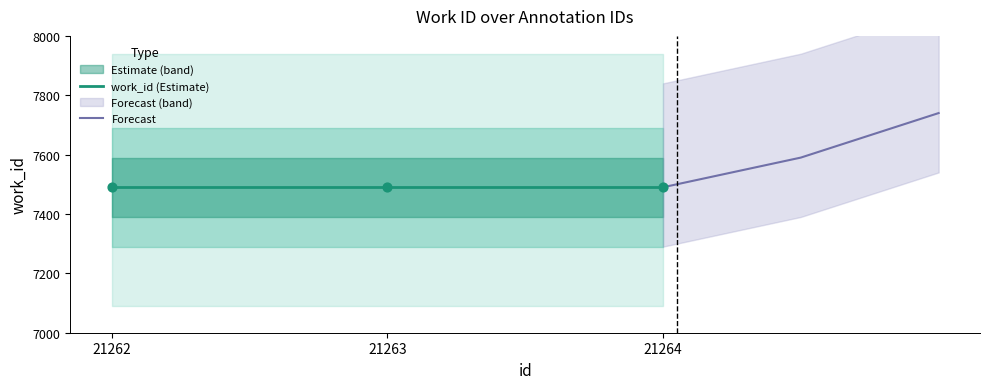

At which category is the sum across all series the highest?

21264